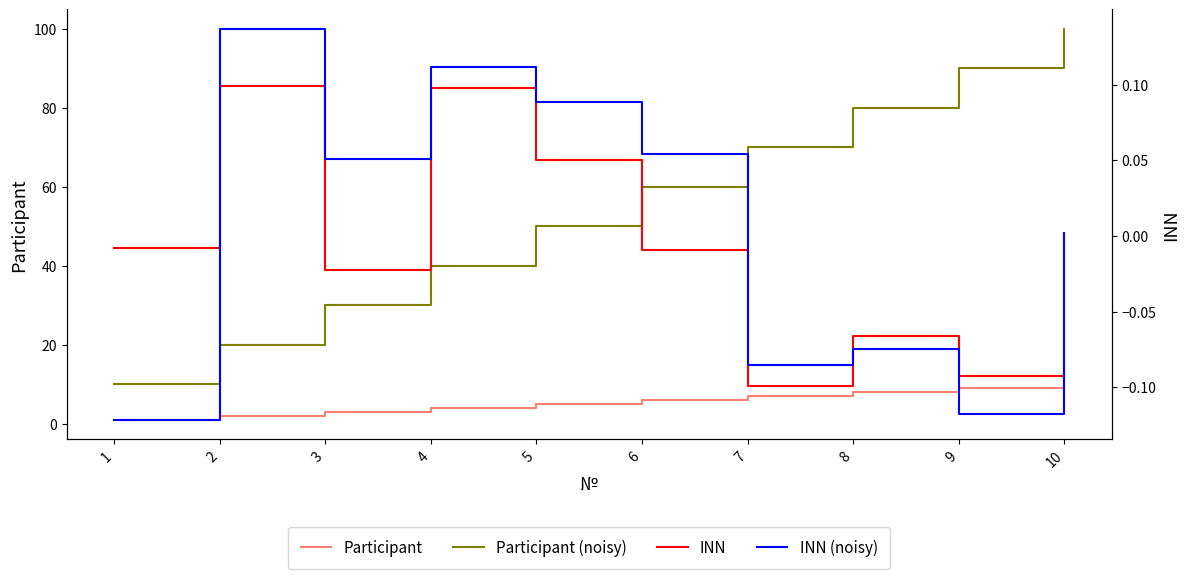

What is the total value across all series at 10?

110.0